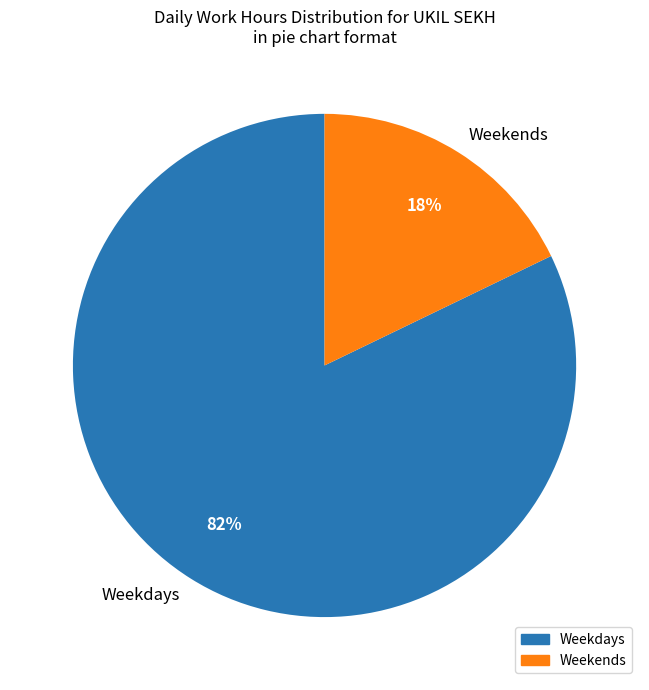

What is the smallest slice in the pie chart?

Weekends